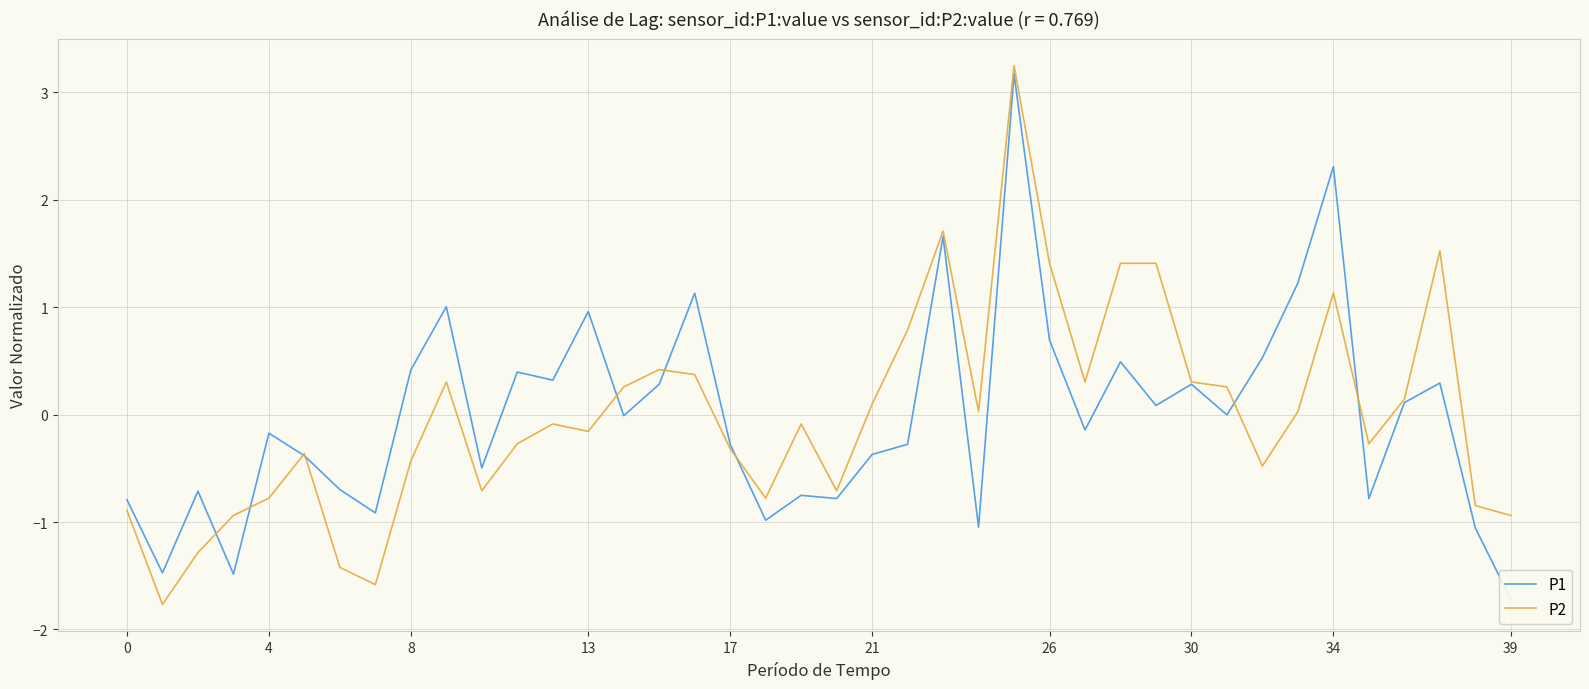

Rank the series at 28 from highest to lowest value.

P2, P1